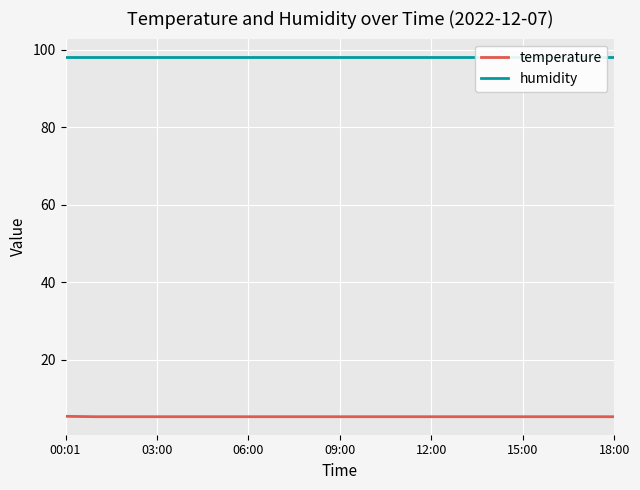

At which label does humidity reach its peak?

00:01